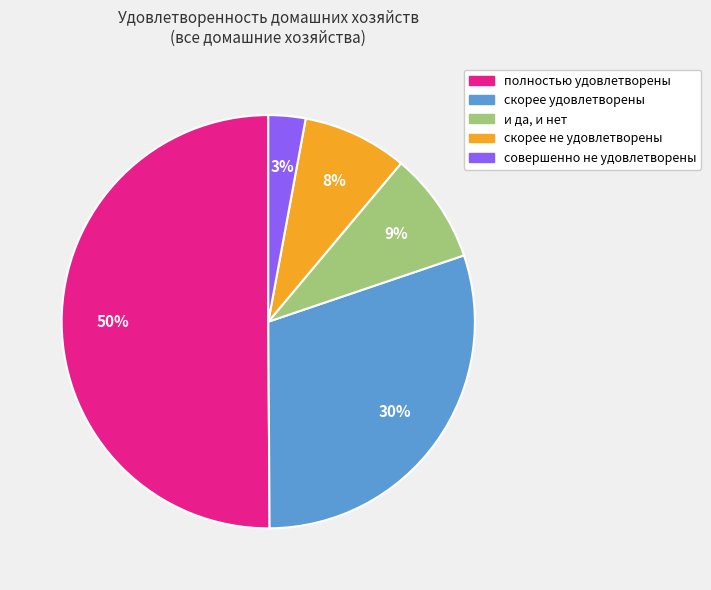

Is the sum of совершенно не удовлетворены and скорее удовлетворены greater than half?

No